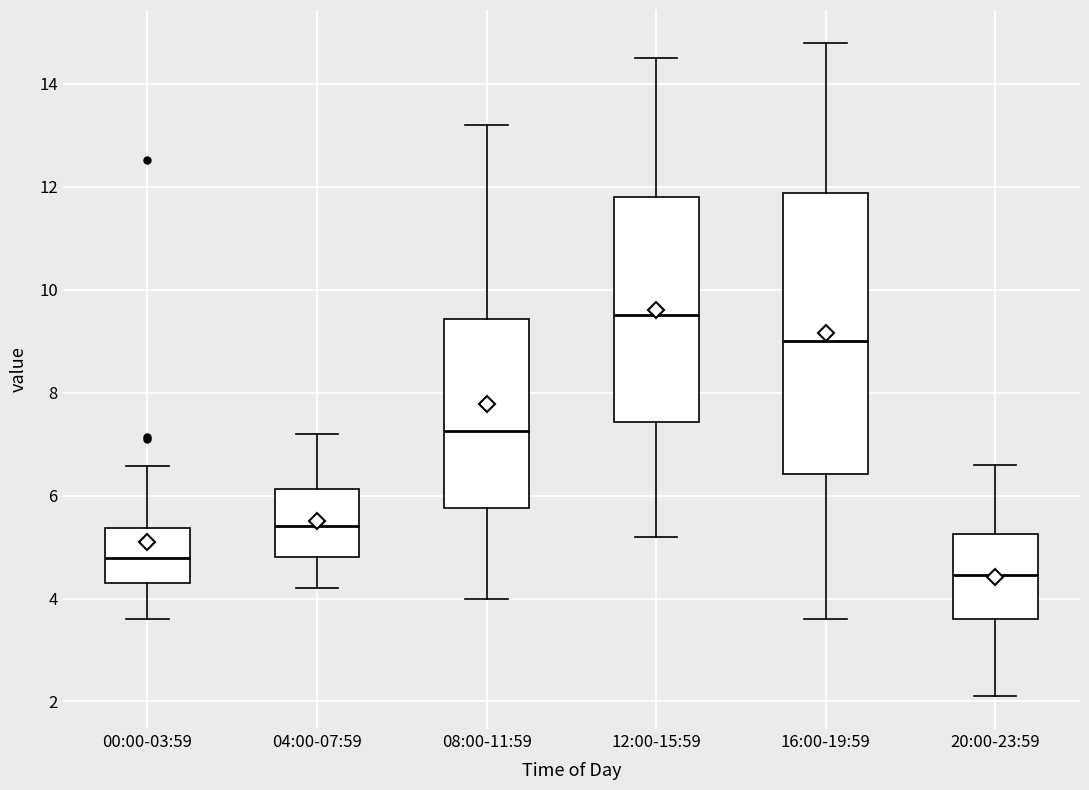

Where is the lower edge of the box for 08:00-11:59 on the y-axis? The values are not printed on the chart, so give them approximately, as read against the axis.

5.8